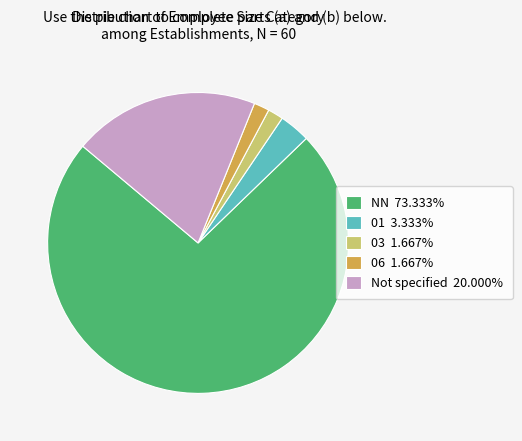

Does any single category account for the majority?

Yes